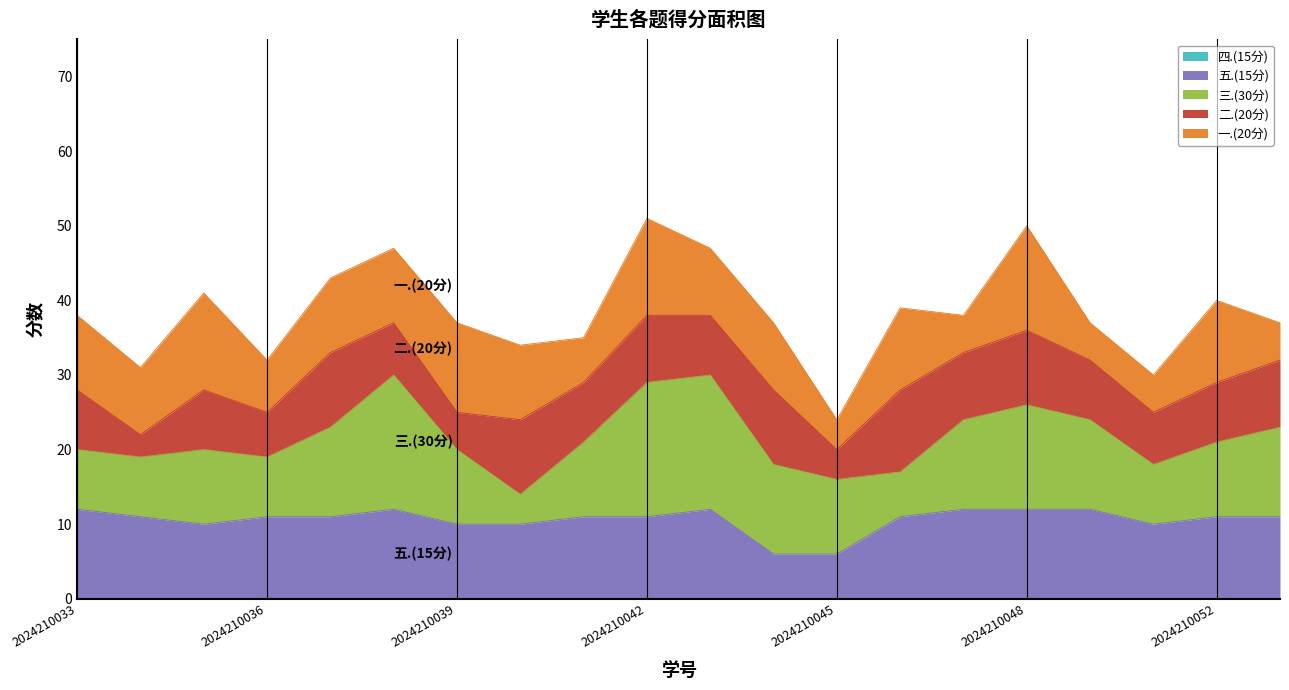

What is the difference between the maximum and second lowest values in the 一.(20分) series?

9